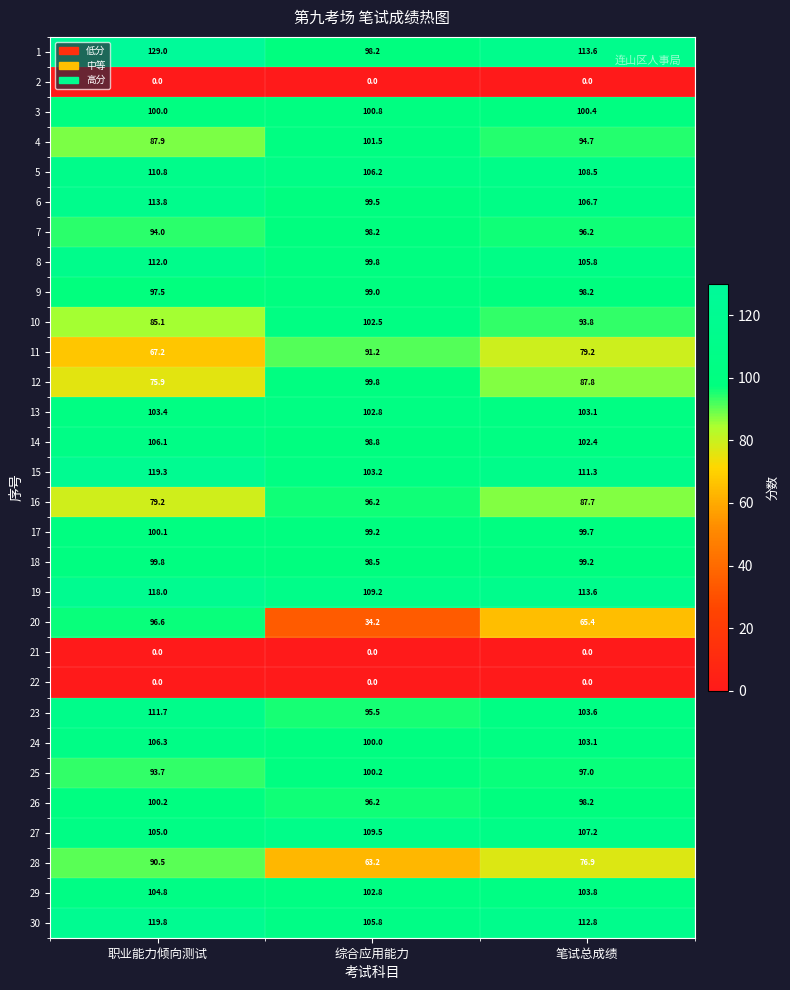

At how many categories does at least one series exceed 81?

3